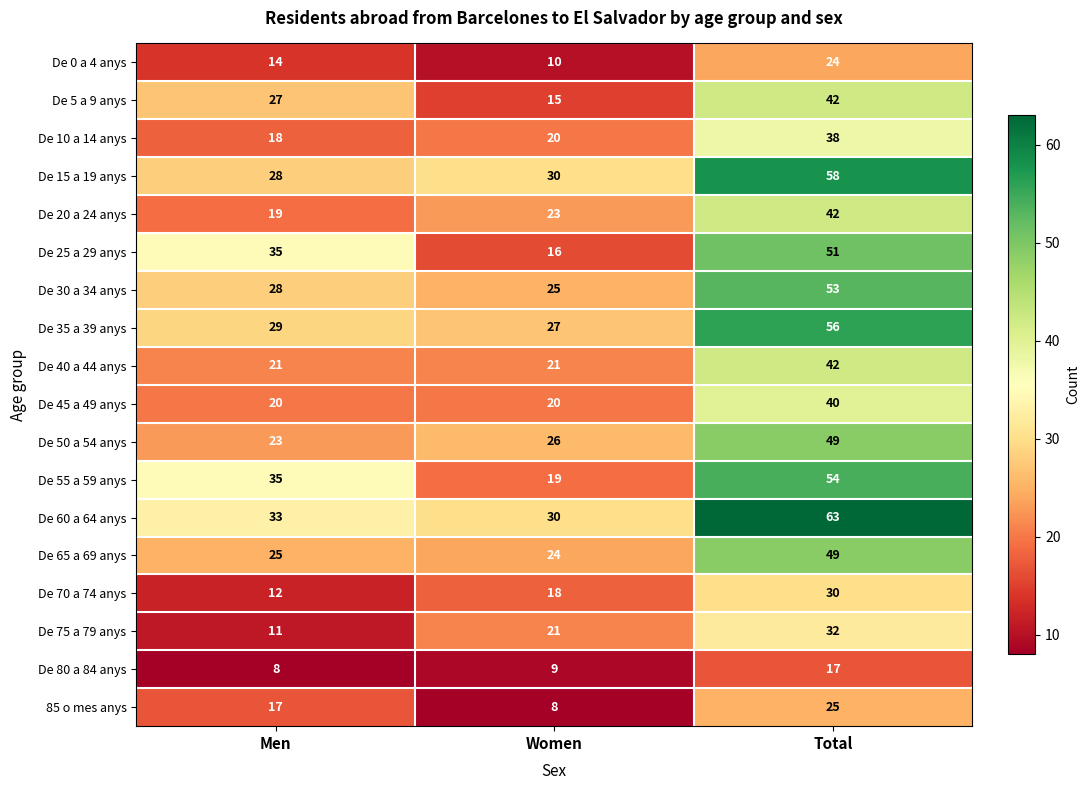

At which category is the sum across all series the highest?

Total